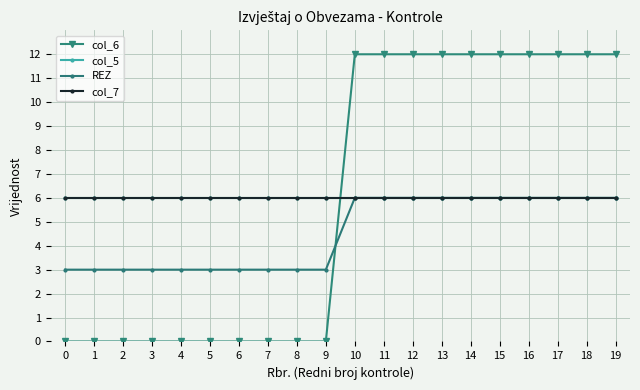

Is this an area chart (filled region under the line)?

No